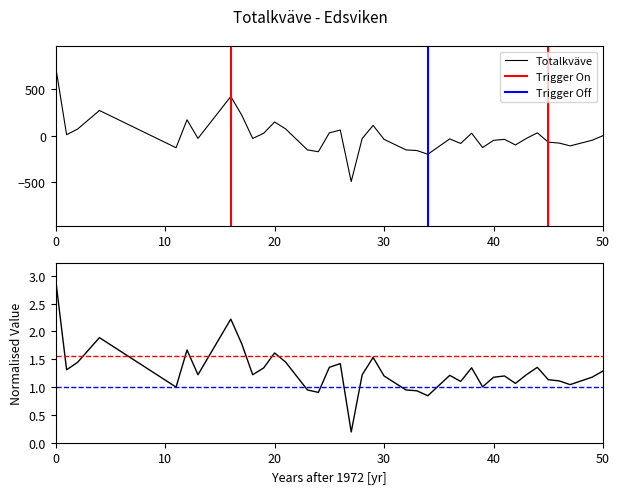

What is the maximum value for Totalkväve?

741.3